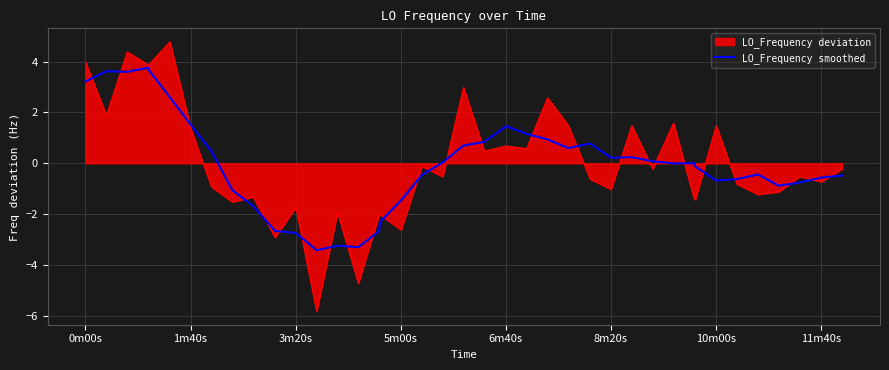

What is the greatest value displayed?

4.8